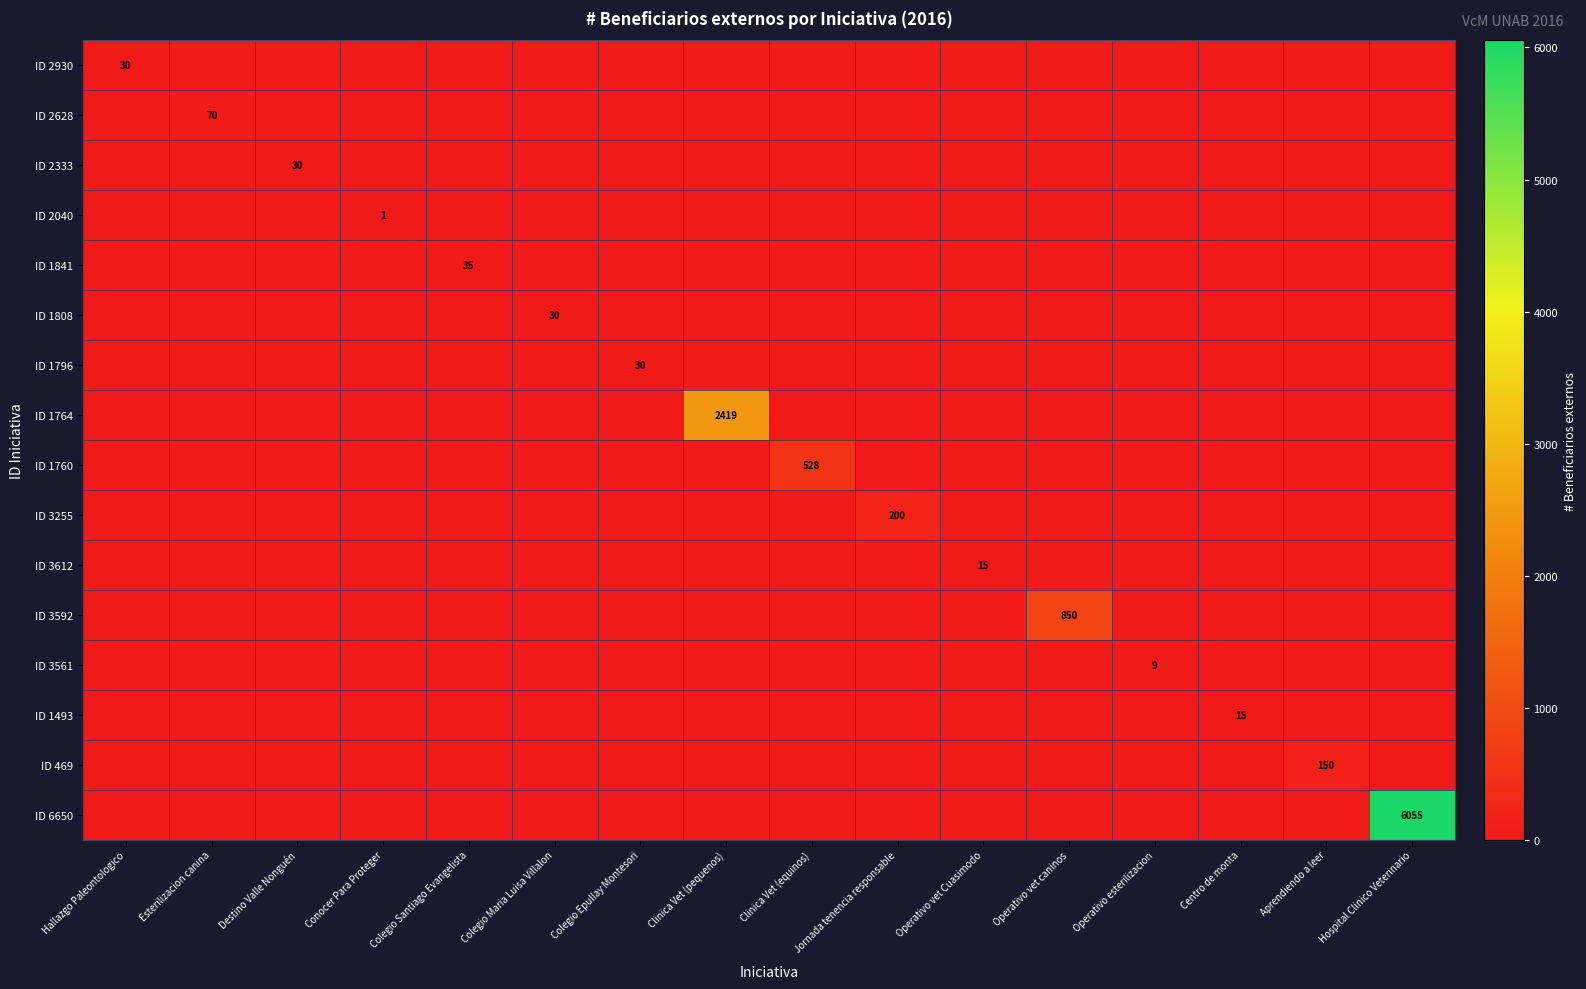

Which label corresponds to the largest value in the chart?

Hospital Clinico Veterinario